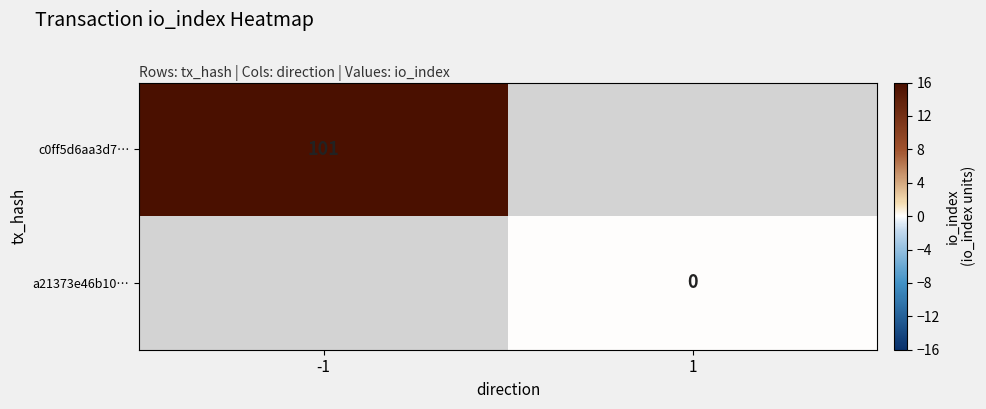

True or false: c0ff5d6aa3d7… has a value of 101 at -1.

True